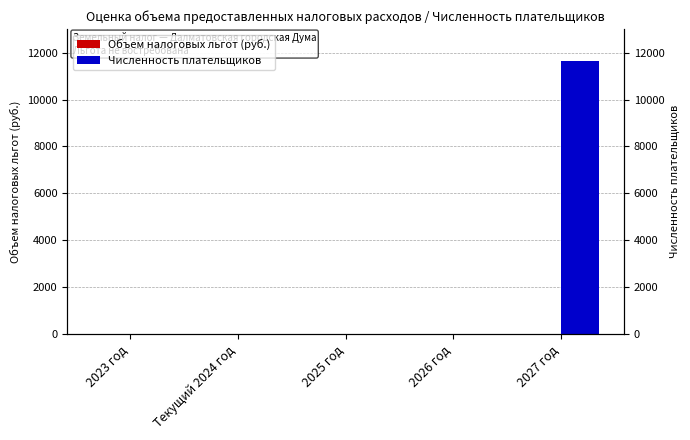

What is the label of the 1st bar from the left?

2023 год